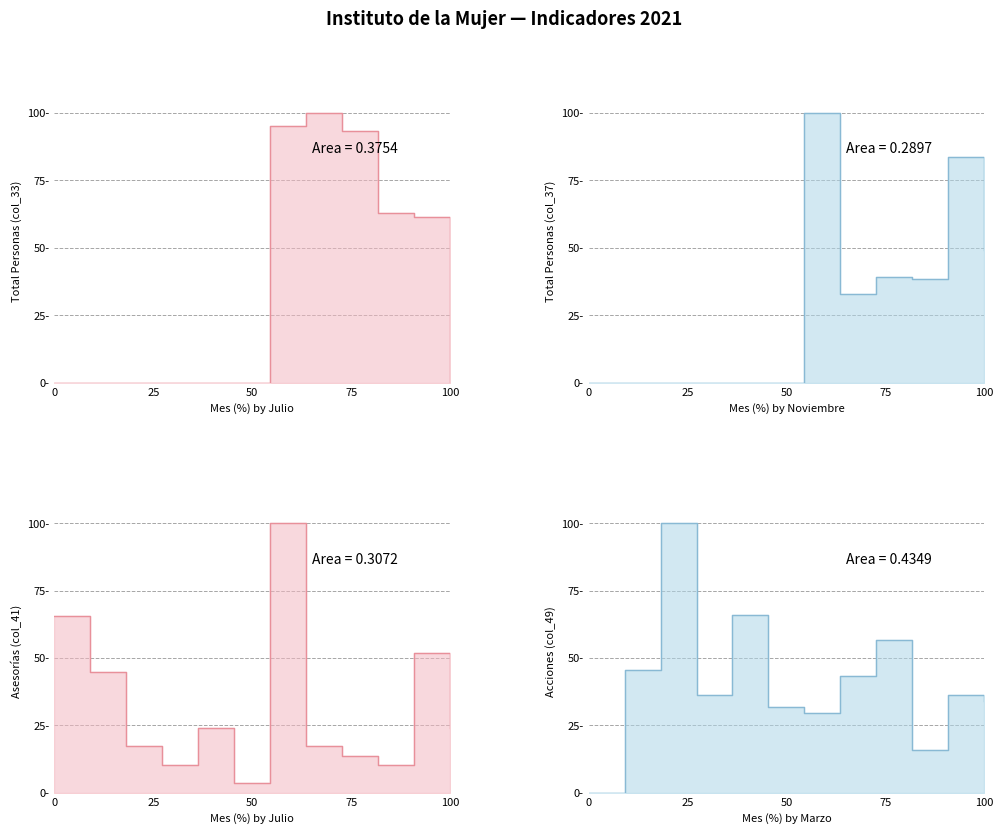

Is it true that TOTAL (col_33) equals 62.7 at JUNIO?

False